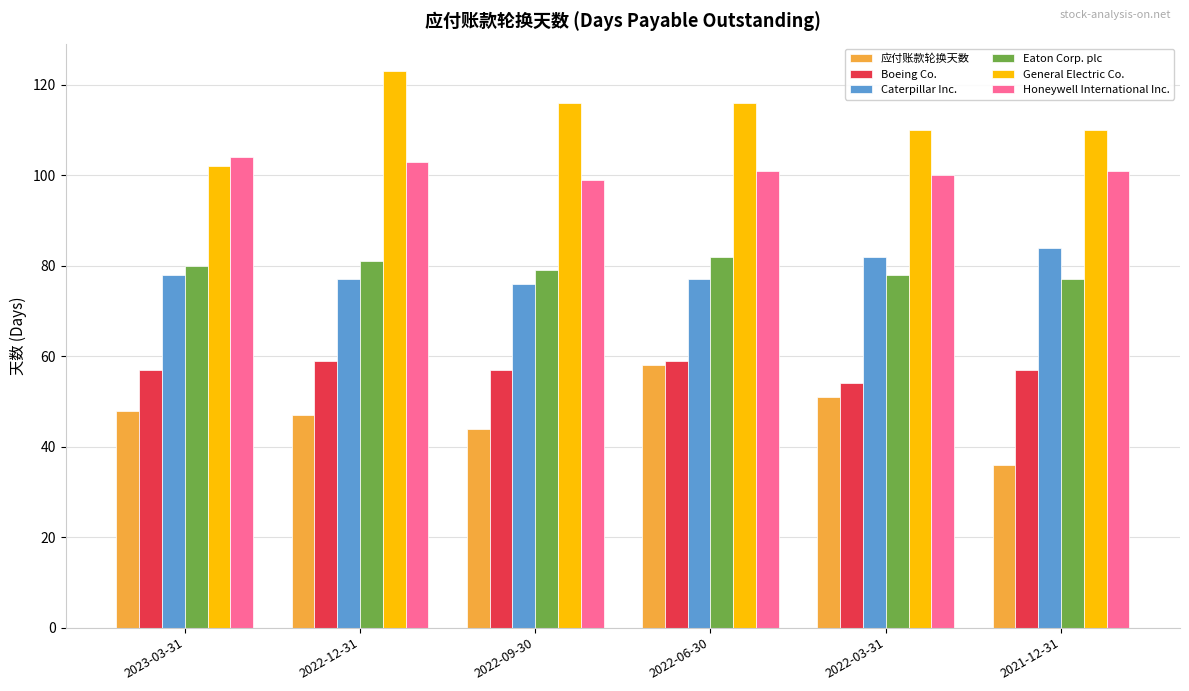

At which category does the chart reach its minimum across all series?

2021-12-31